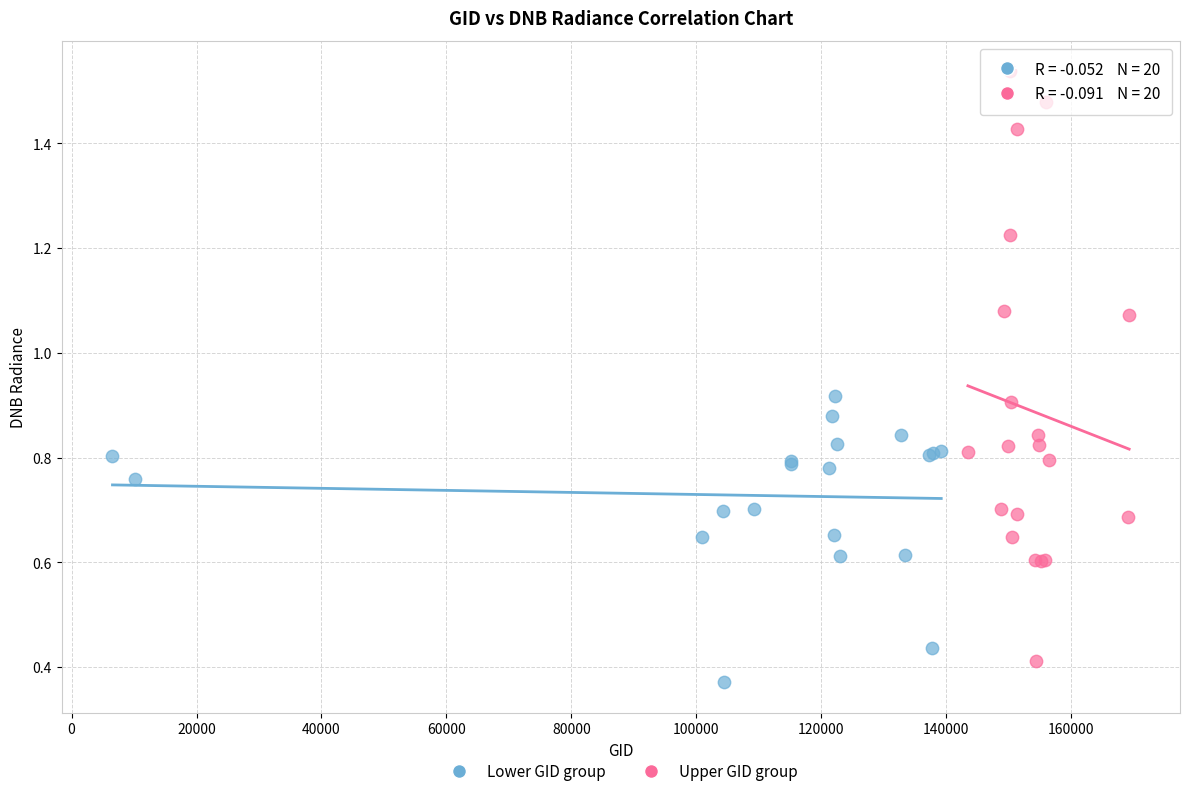

Which series contains the highest Y value?

Upper GID group